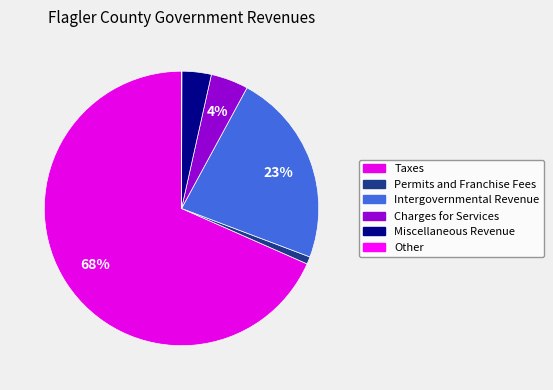

What is the ratio of the value at Permits and Franchise Fees to the value at Miscellaneous Revenue?

0.3